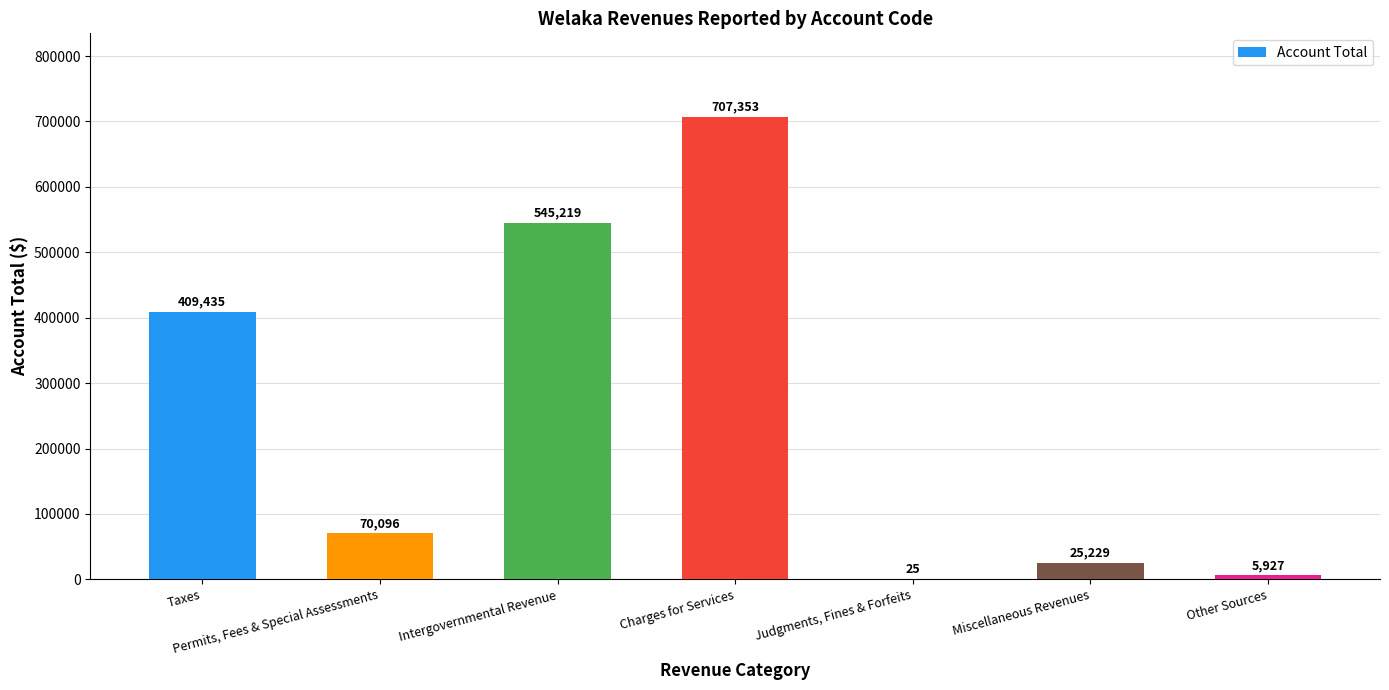

What is the change in value from Permits, Fees & Special Assessments to Miscellaneous Revenues?

-44867